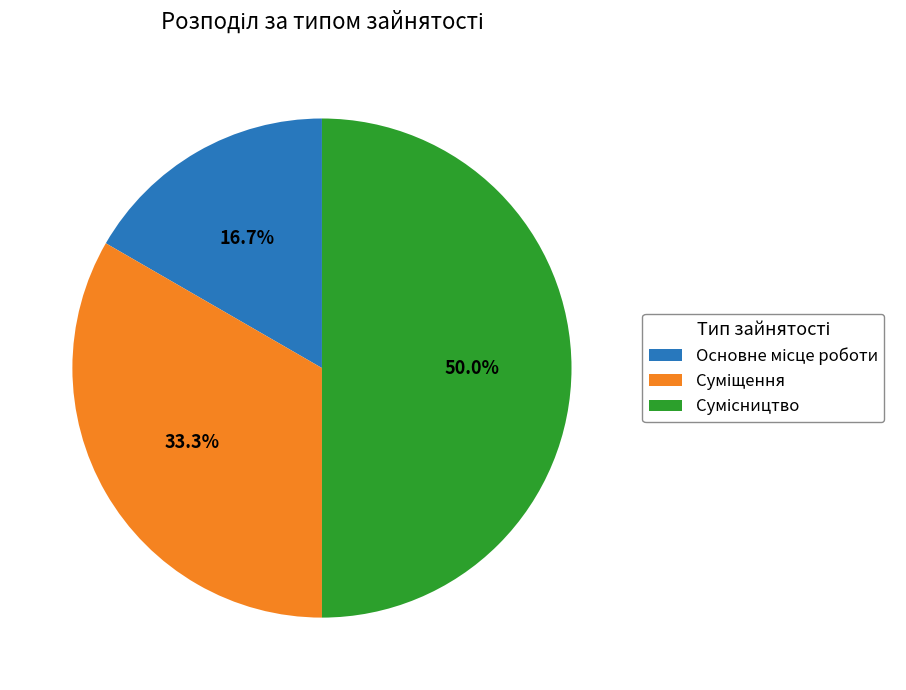

What is the change in value from Суміщення to Сумісництво?

+1